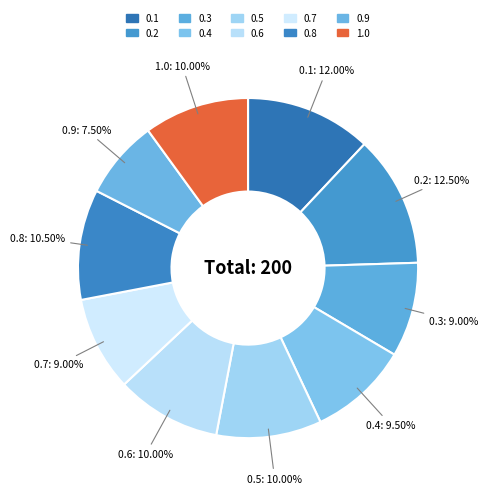

Combined, do 0.9 and 0.8 account for over 50%?

No